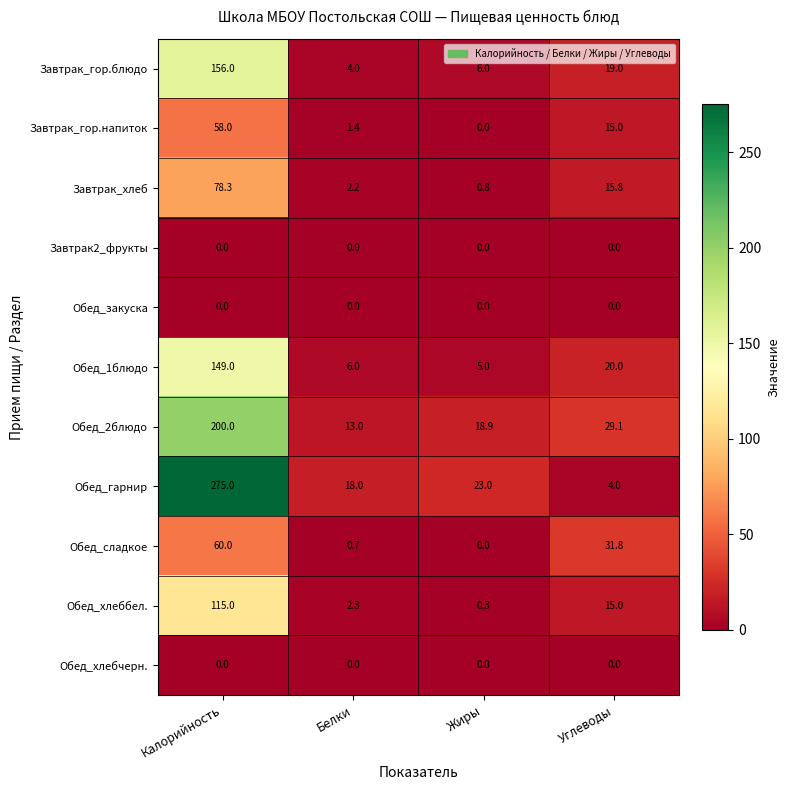

What is the sum of all Завтрак_гор.напиток values?

74.4